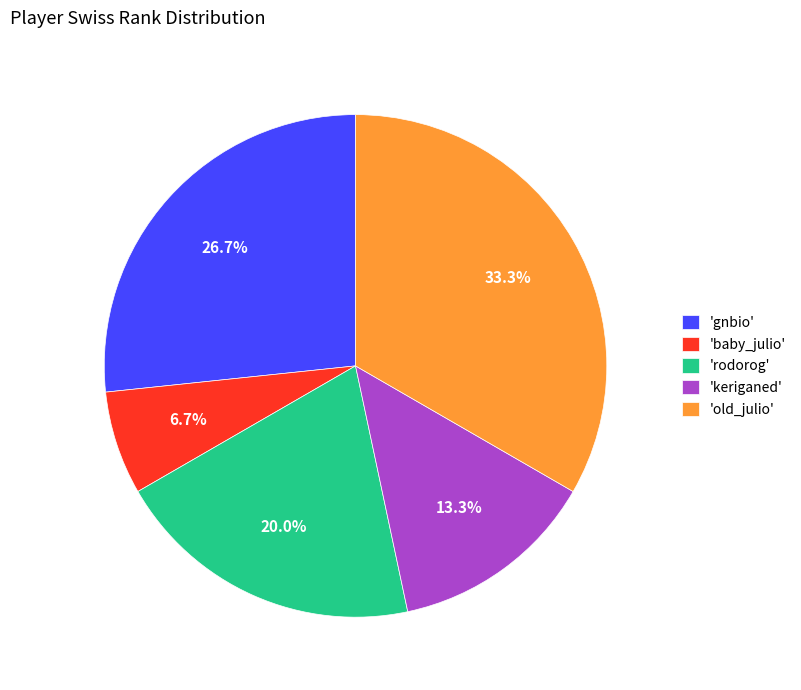

What percentage do 'old_julio' and 'rodorog' together represent?

53.3%